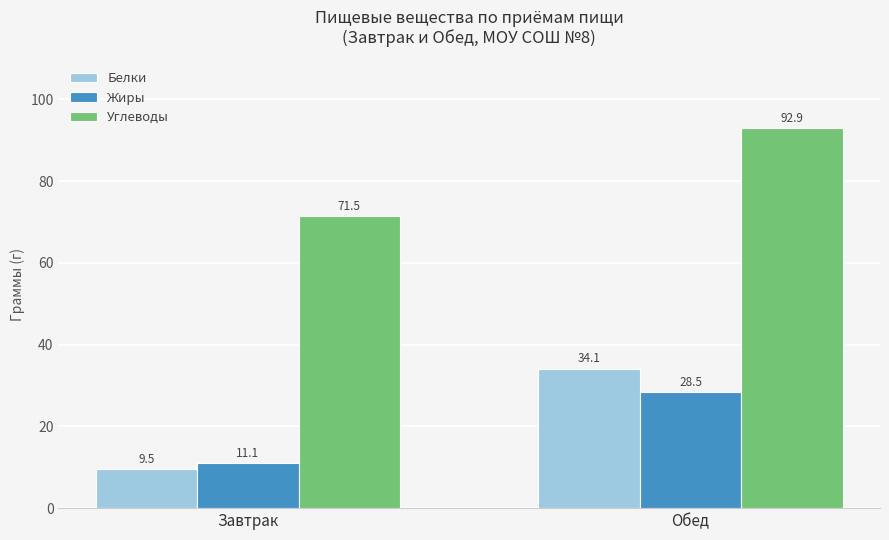

Is it true that Белки equals 3.4 at Завтрак?

False